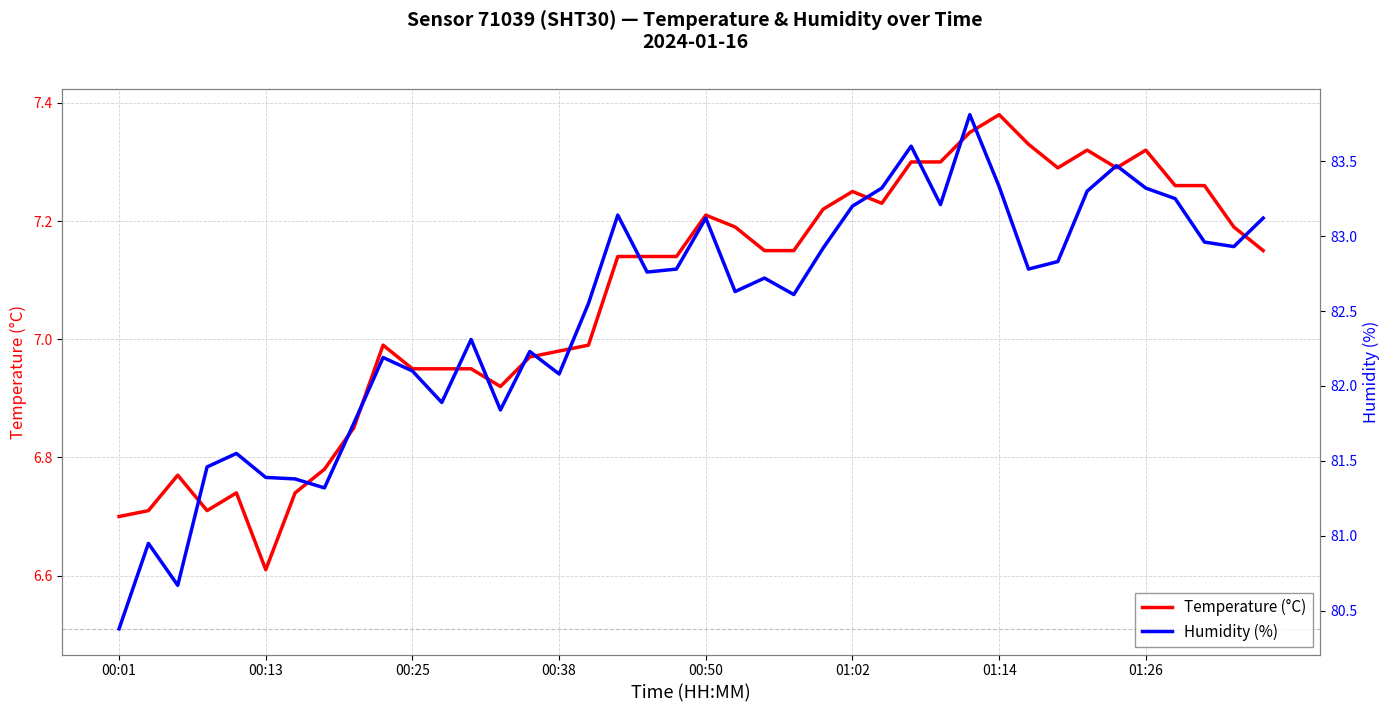

Reading left to right, what are all the values shown in this chart?

temperature: 6.7	6.7	6.8	6.7	6.7	6.6	6.7	6.8	6.8	7.0	7.0	7.0	7.0	6.9	7.0	7.0	7.0	7.1	7.1	7.1	7.2	7.2	7.2	7.2	7.2	7.2	7.2	7.3	7.3	7.3	7.4	7.3	7.3	7.3	7.3	7.3	7.3	7.3	7.2	7.2
humidity: 80.4	81.0	80.7	81.5	81.5	81.4	81.4	81.3	81.8	82.2	82.1	81.9	82.3	81.8	82.2	82.1	82.5	83.1	82.8	82.8	83.1	82.6	82.7	82.6	82.9	83.2	83.3	83.6	83.2	83.8	83.3	82.8	82.8	83.3	83.5	83.3	83.2	83.0	82.9	83.1